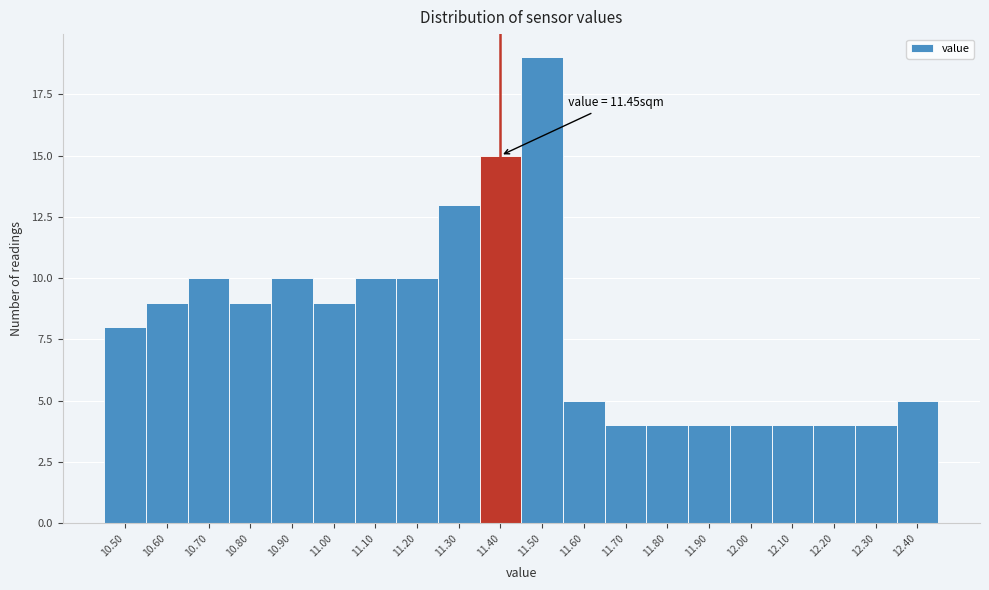

Reading left to right, extract all data points from this chart.

8	9	10	9	10	9	10	10	13	15	19	5	4	4	4	4	4	4	4	5